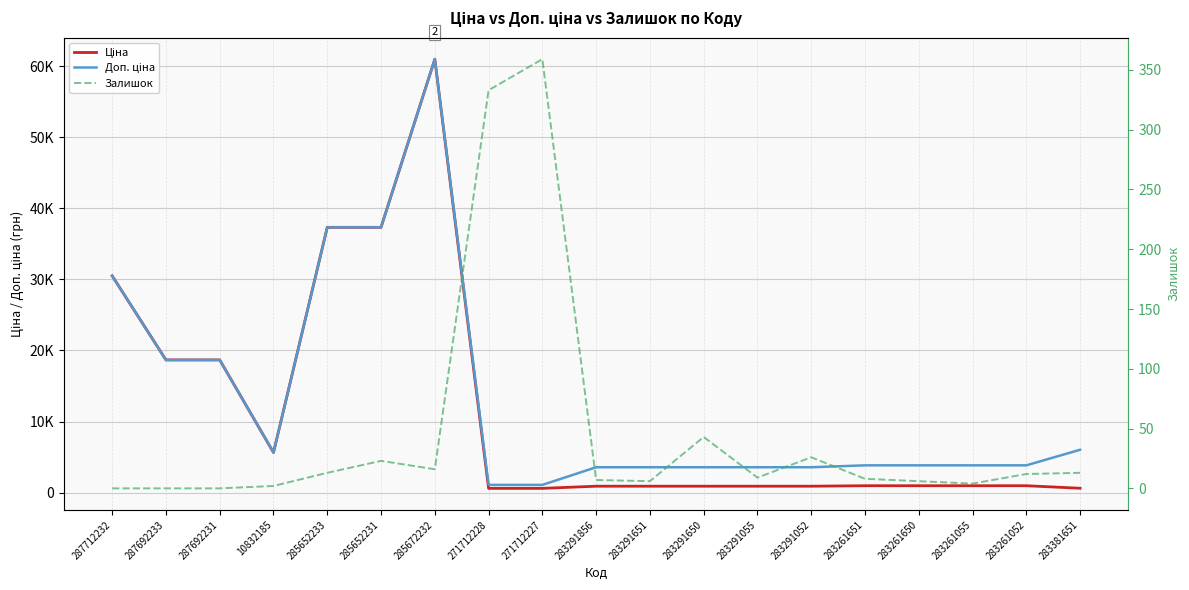

What is the value of the Ціна point at the 7th from the left?

61024.7